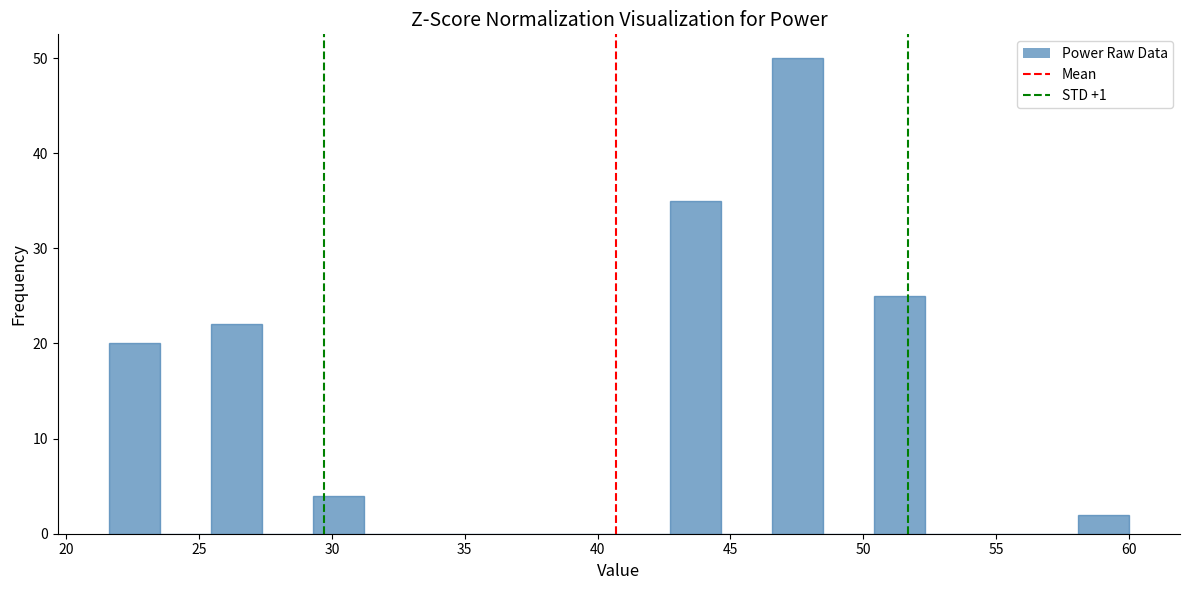

Read against the x-axis, roughly where is the centre of the tallest bar?

47.5